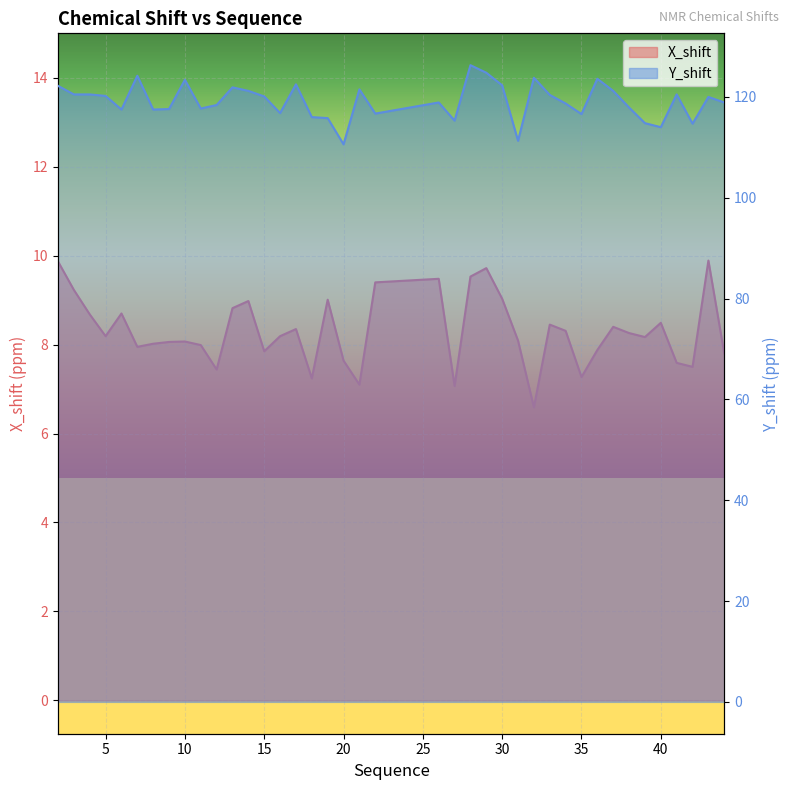

Is the value of X_shift at 5 greater than the value of Y_shift at 21?

No